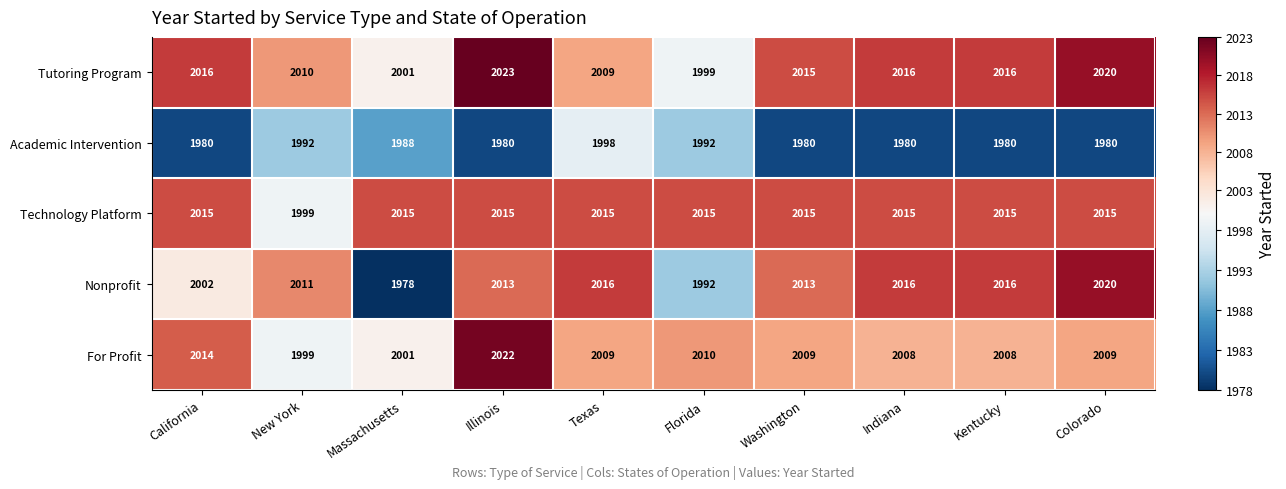

Between Massachusetts and Texas, which series saw the biggest shift?

Nonprofit